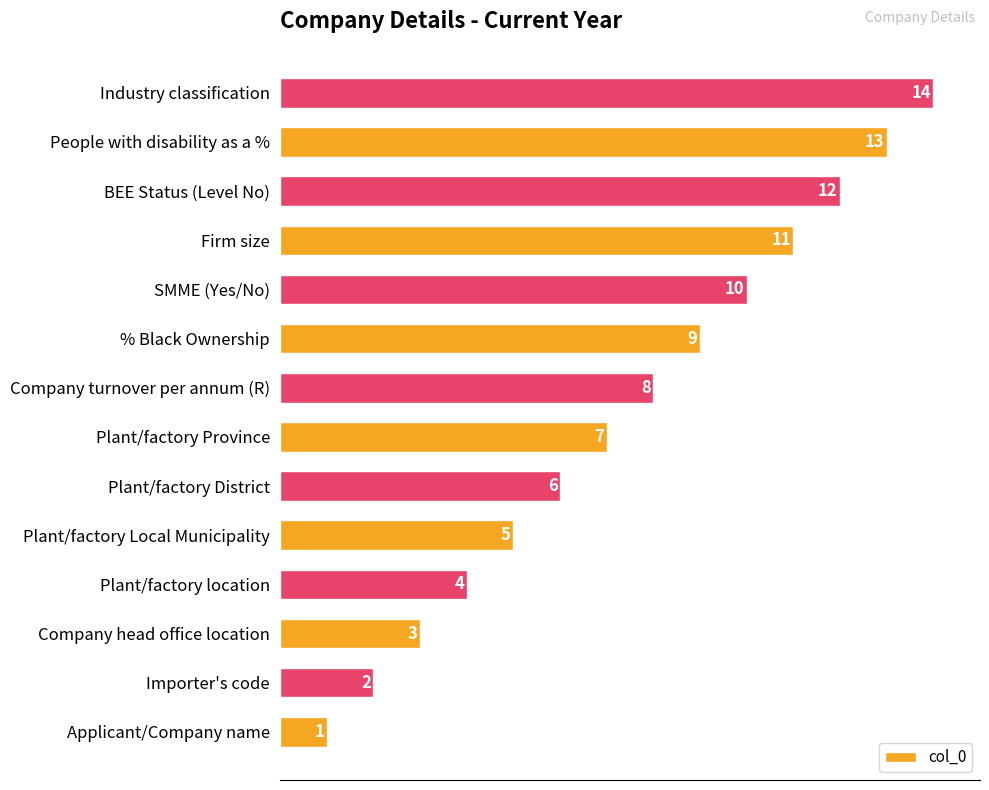

Rank the categories by value from lowest to highest.

Applicant/Company name, Importer's code, Company head office location, Plant/factory location, Plant/factory Local Municipality, Plant/factory District, Plant/factory Province, Company turnover per annum (R), % Black Ownership, SMME (Yes/No), Firm size, BEE Status (Level No), People with disability as a %, Industry classification